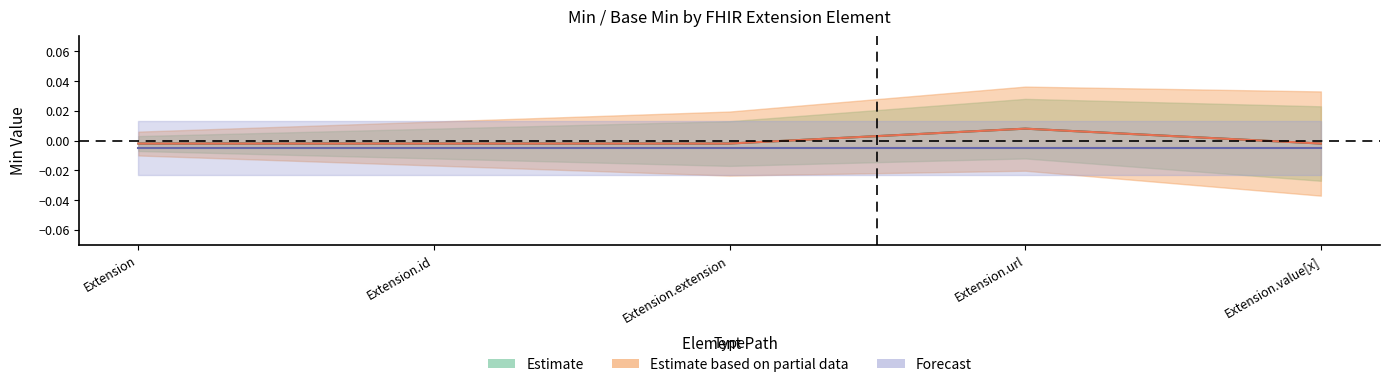

In Min, how many points are higher than both neighbors (excluding endpoints)?

1